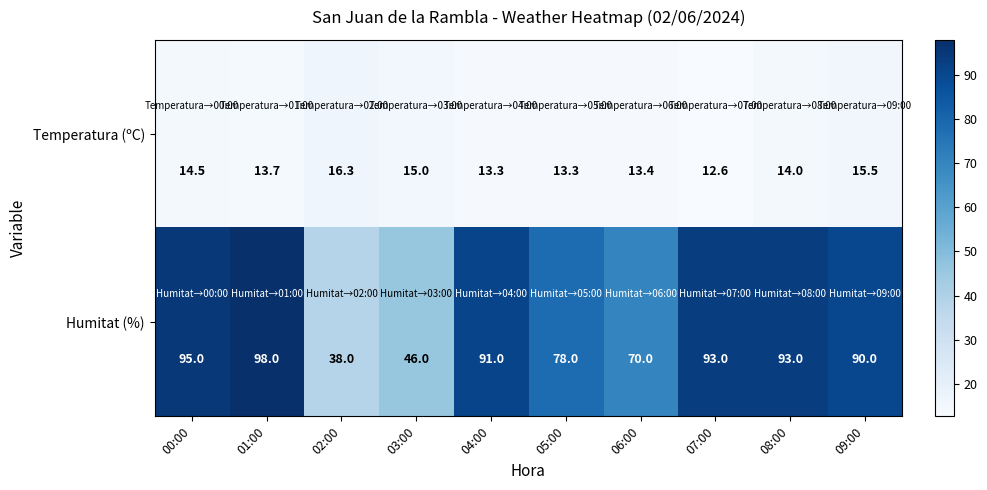

At 03:00, list the series in order from largest to smallest.

Humitat (%), Temperatura (ºC)